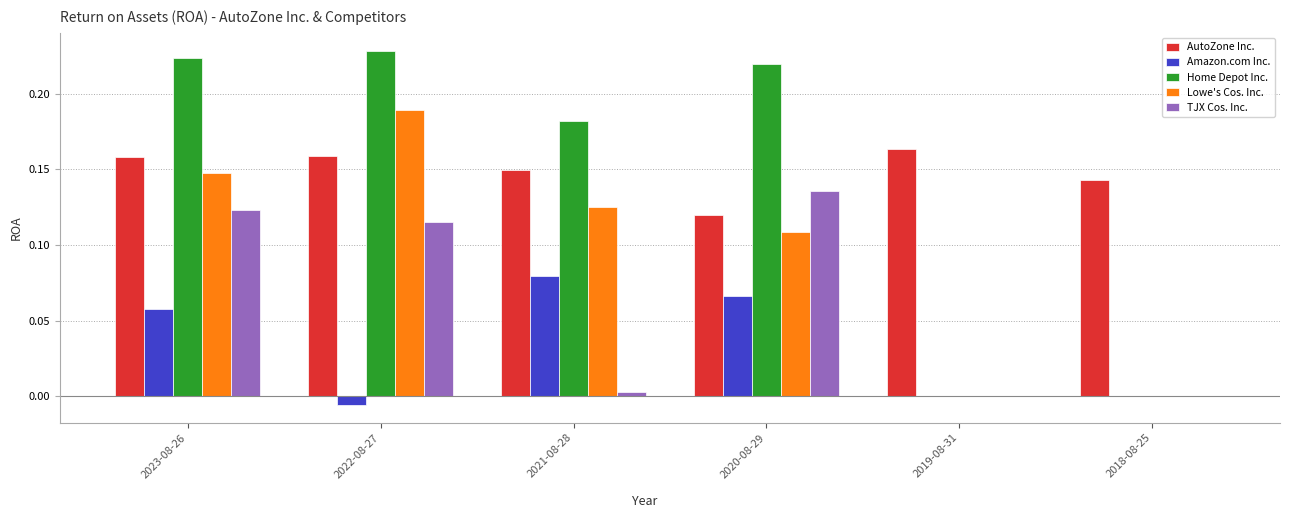

At which label is AutoZone Inc. closest to 0?

2020-08-29